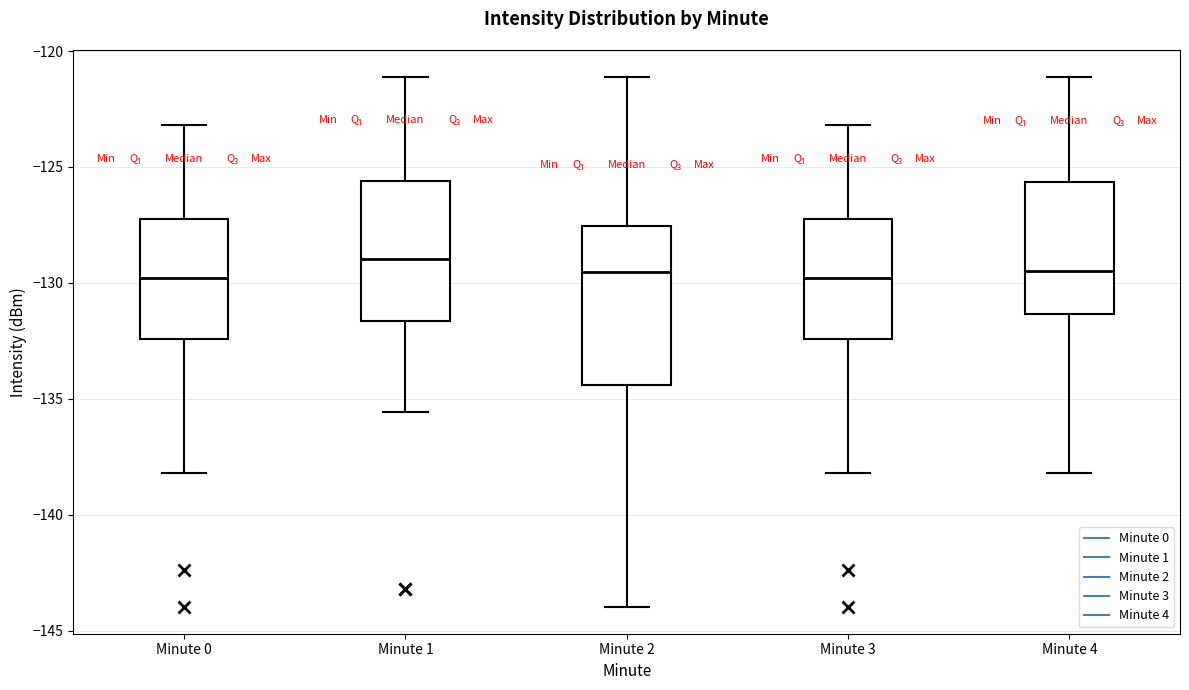

Reading left to right, transcribe this box plot: for each box, give where its median line is, the range the box spans, and where its two whiskers end, as read against the y-axis. The values are not printed on the chart, so give them approximately, as read against the axis.

Minute 0: median -130.0, box -132.5 to -127.5, whiskers -138.0 to -123.0
Minute 1: median -129.0, box -131.5 to -125.5, whiskers -135.5 to -121.0
Minute 2: median -129.5, box -134.5 to -127.5, whiskers -144.0 to -121.0
Minute 3: median -130.0, box -132.5 to -127.5, whiskers -138.0 to -123.0
Minute 4: median -129.5, box -131.5 to -125.5, whiskers -138.0 to -121.0